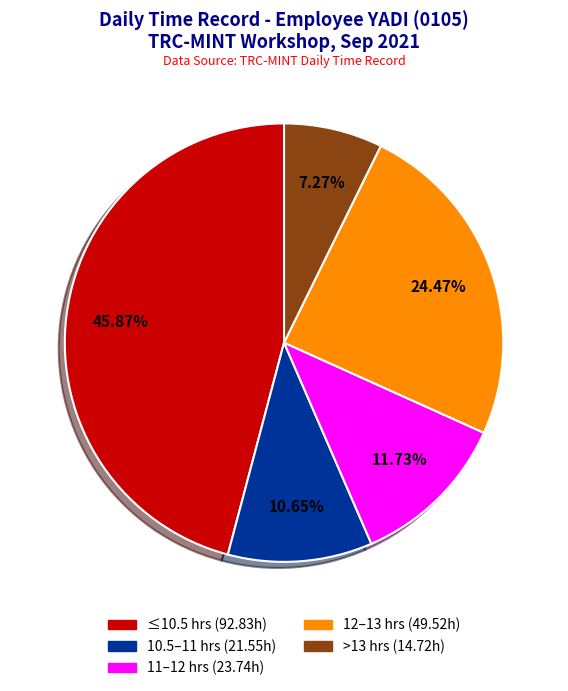

To the nearest percent, what is the average slice percentage?

20%